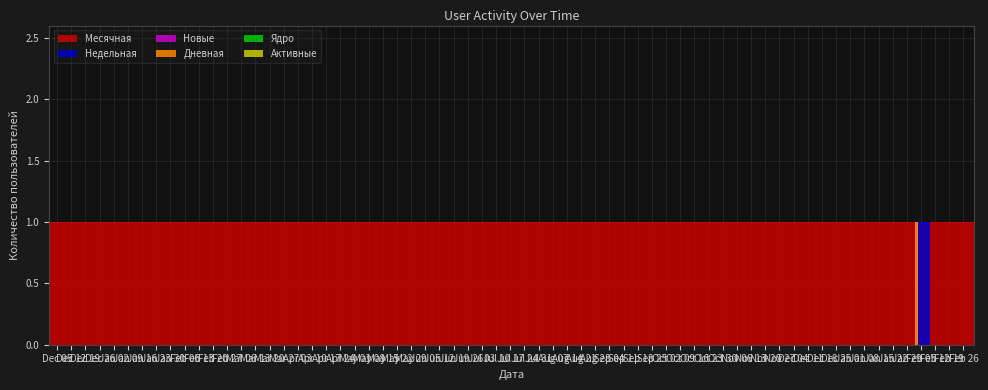

The Недельная series shows 1 at 2024-02-02. True or false?

True